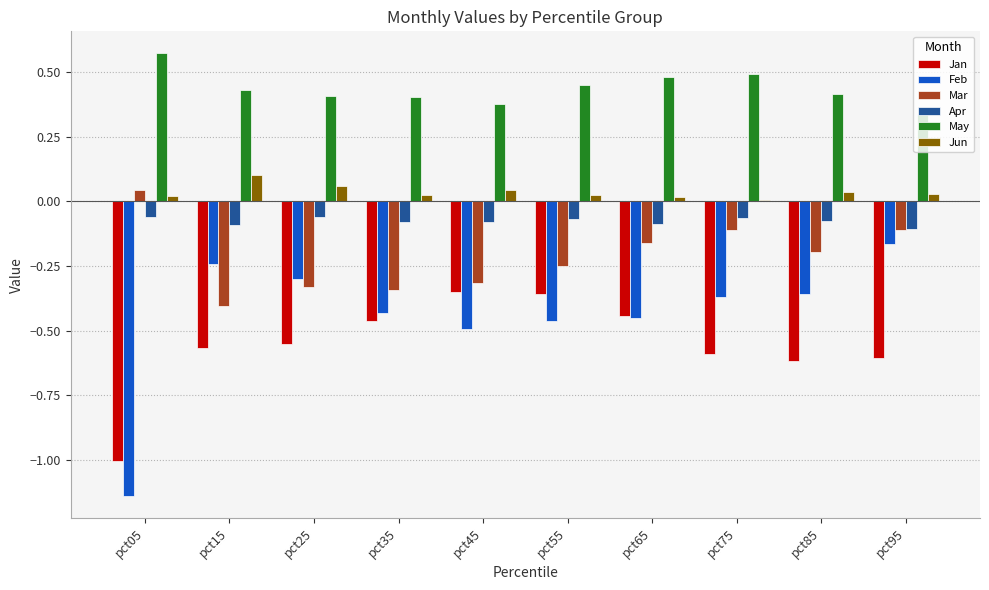

Which category has the lowest value in the Mar series?

pct15